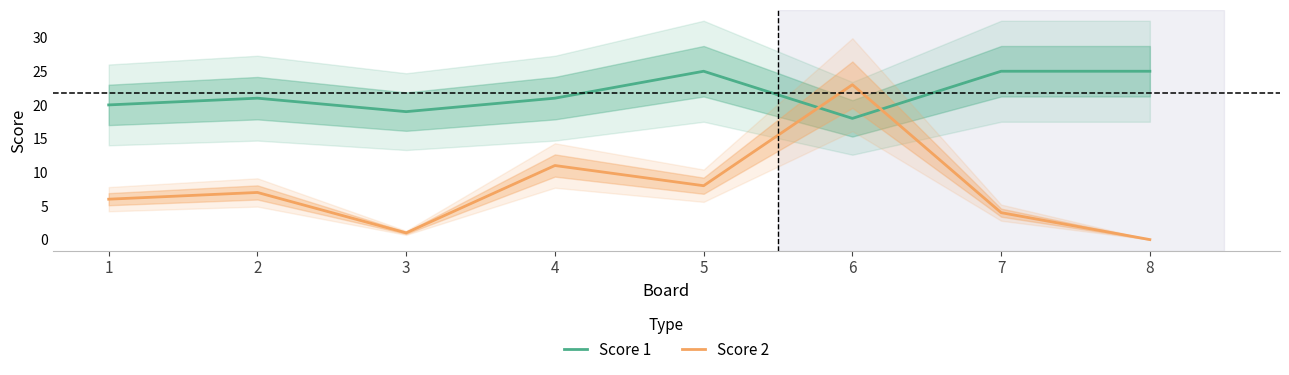

Which series has the largest total across all categories?

Score 1